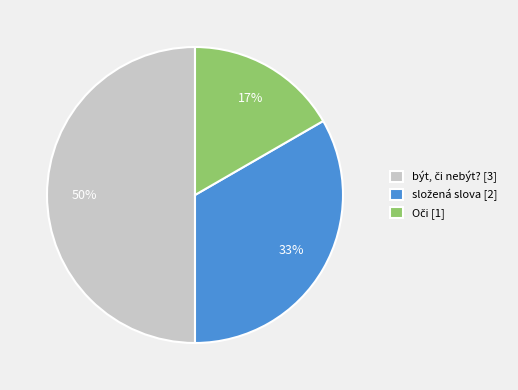

To the nearest percent, what is the difference between the largest and smallest slice percentages?

33%